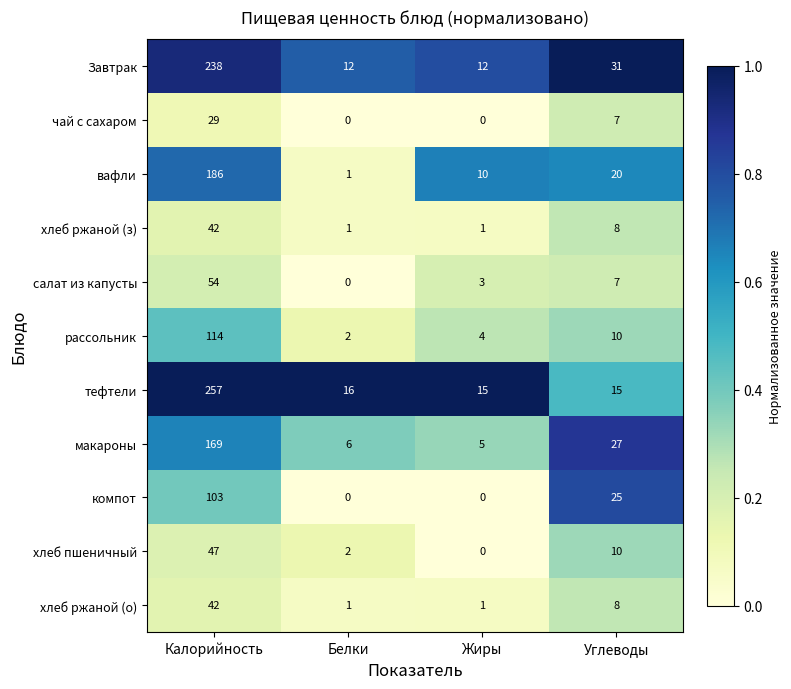

Count the чай с сахаром values in the range 0 to 29.

4